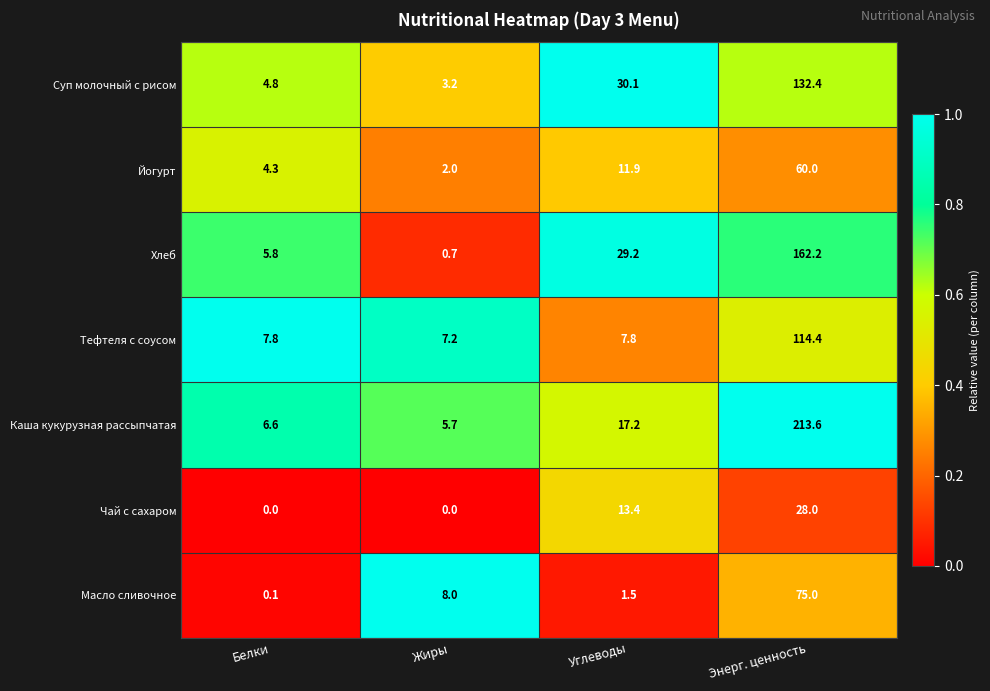

True or false: Суп молочный с рисом has a value of 59.6 at Энерг. ценность.

False